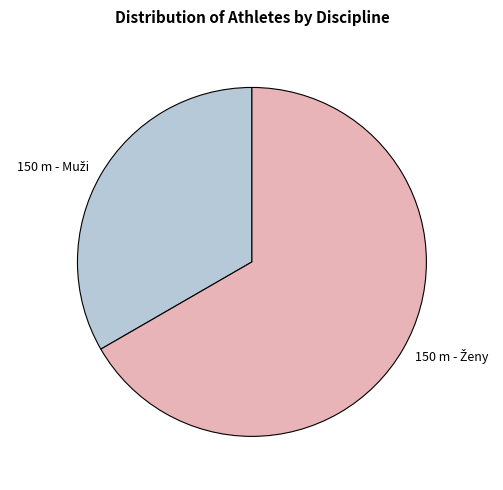

Is there a majority slice in this chart?

Yes